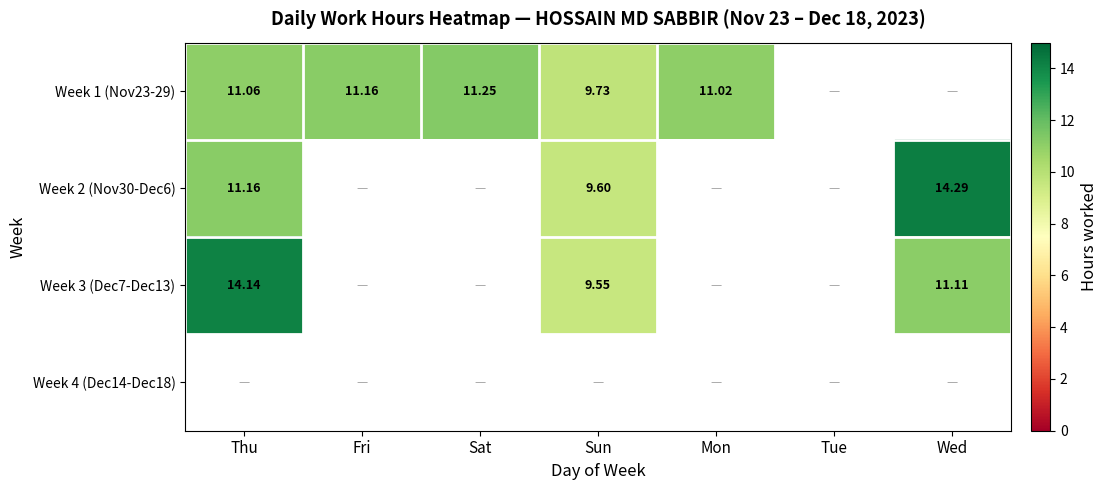

Is the value of Week 3 (Dec7-Dec13) at Sun greater than the value of Week 1 (Nov23-29) at Mon?

No